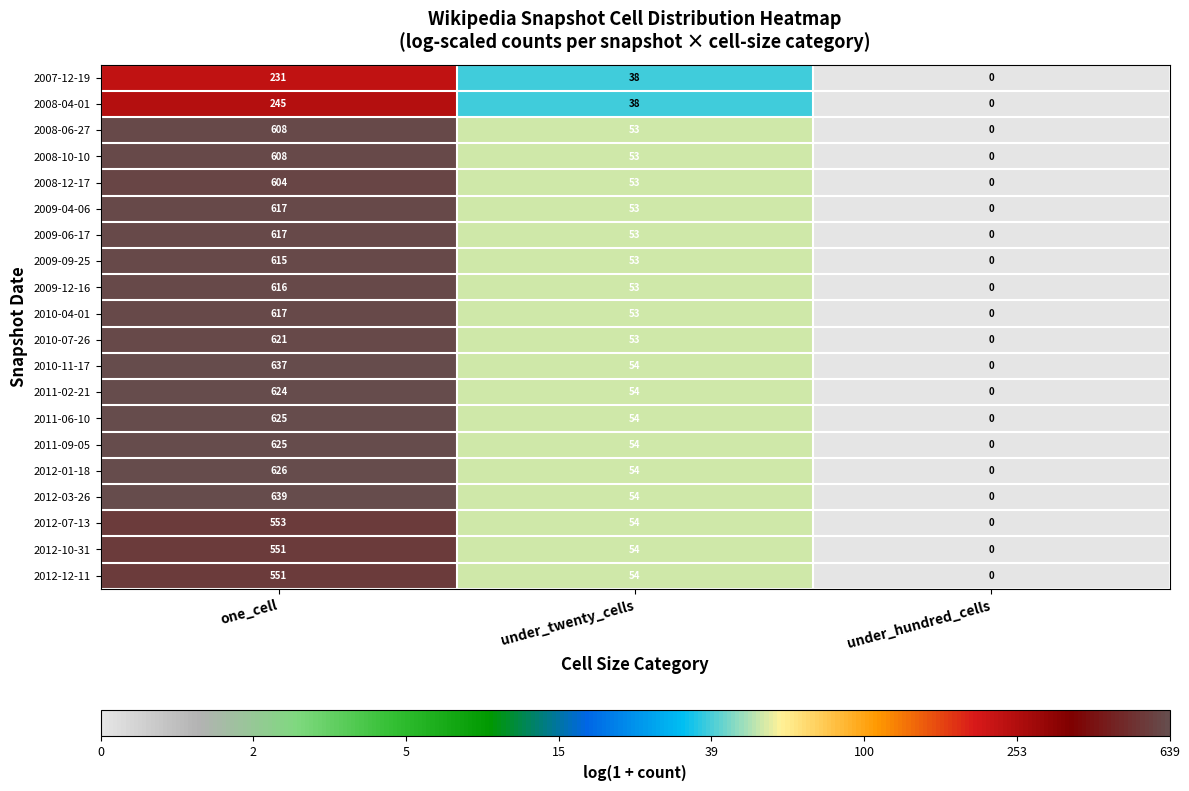

At which category is the sum across all series the highest?

one_cell